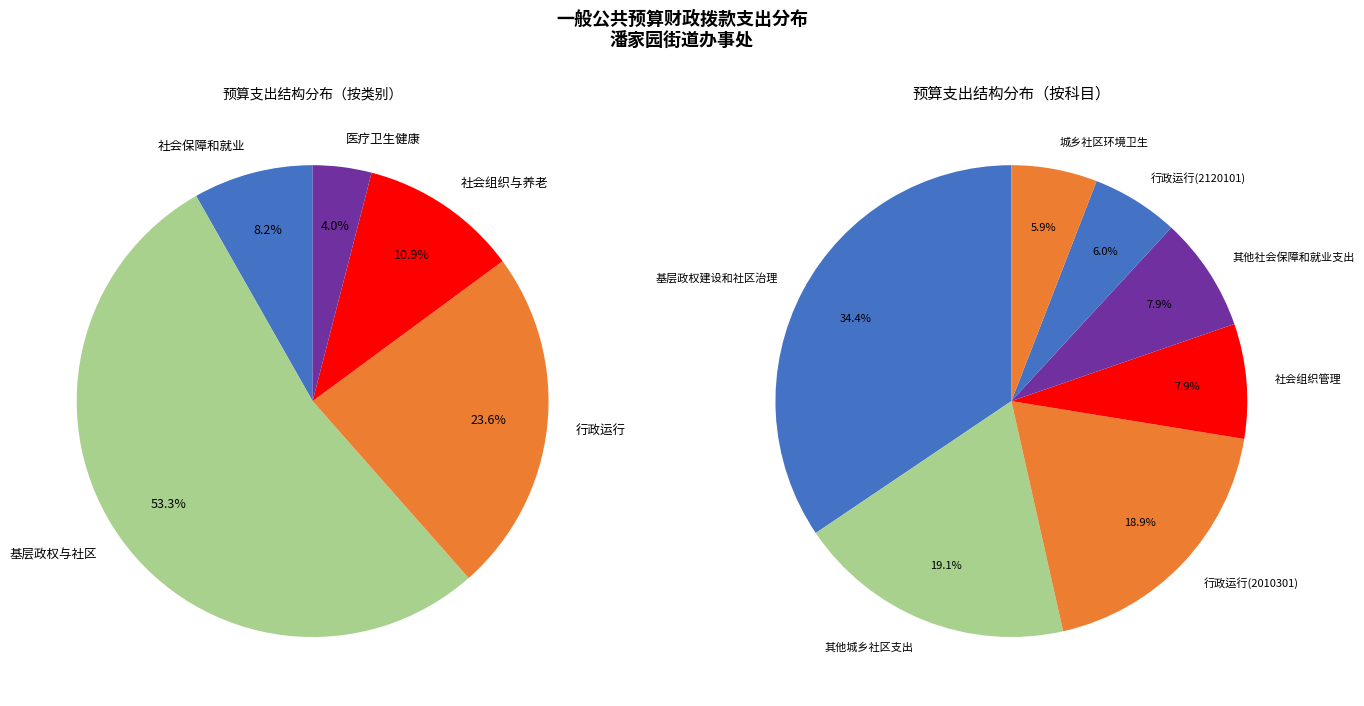

Does any single category account for the majority?

No